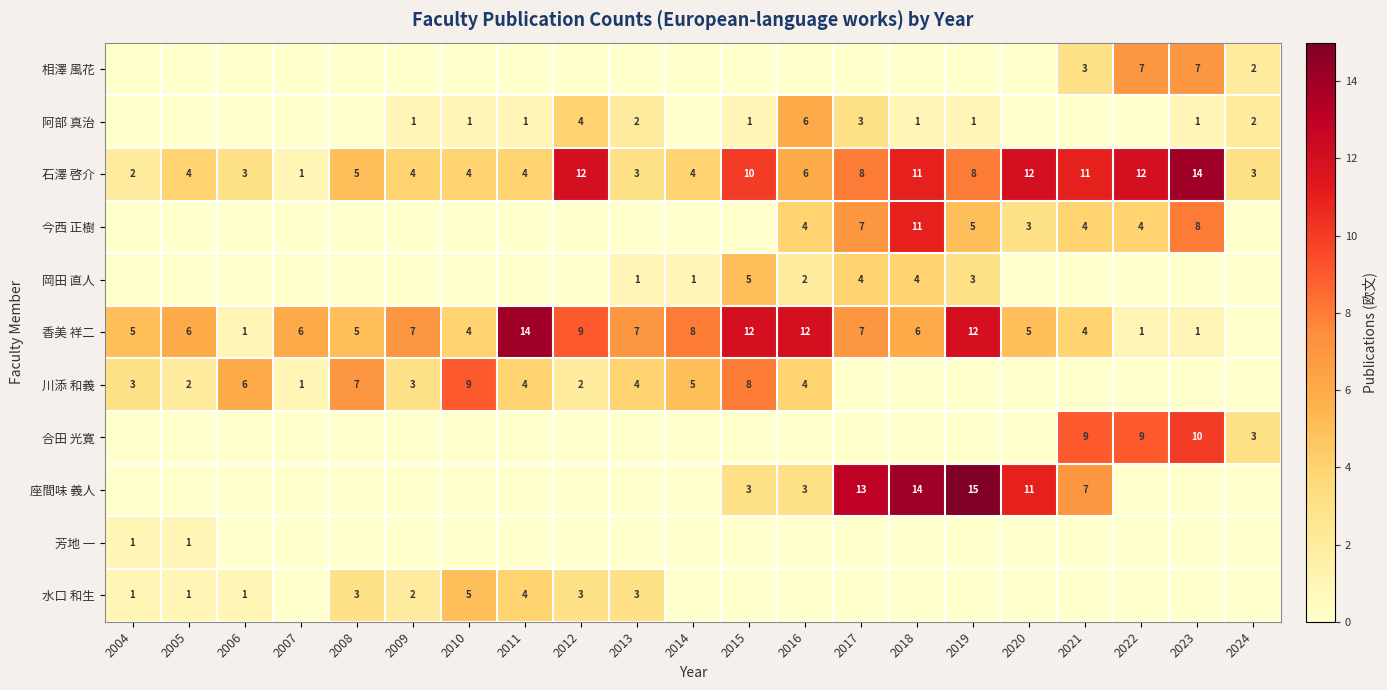

The value of 香美 祥二 at 2013 is 7. True or false?

True